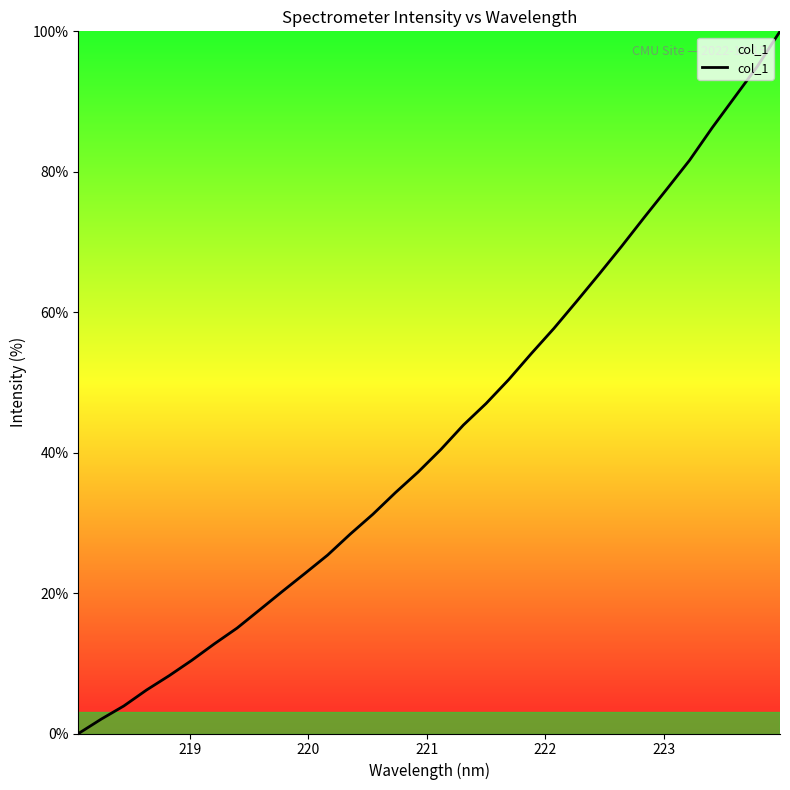

What is the difference between the maximum and minimum values?

100.0